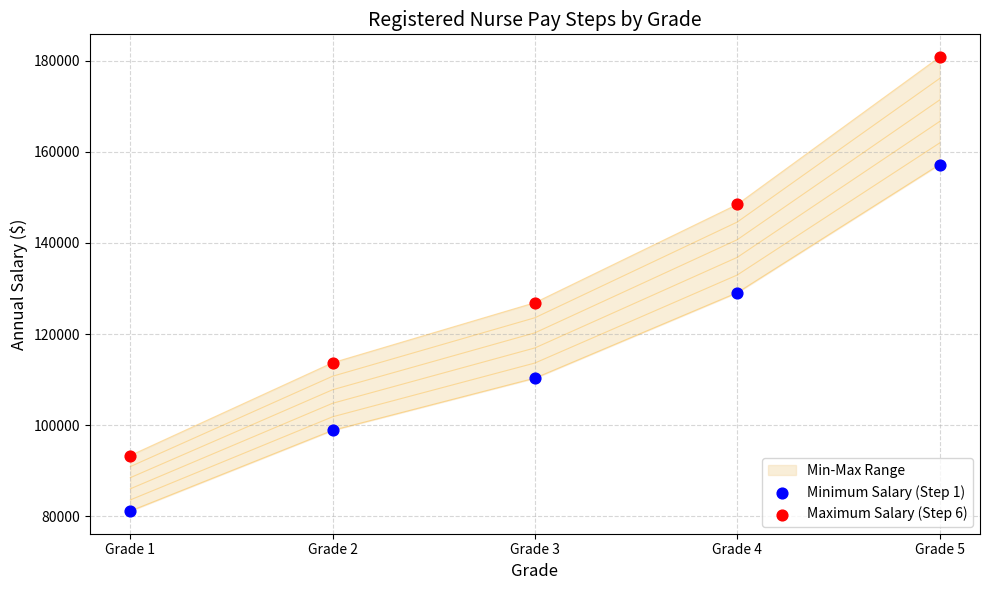

What is the total value across all series at Grade 5?

1013871